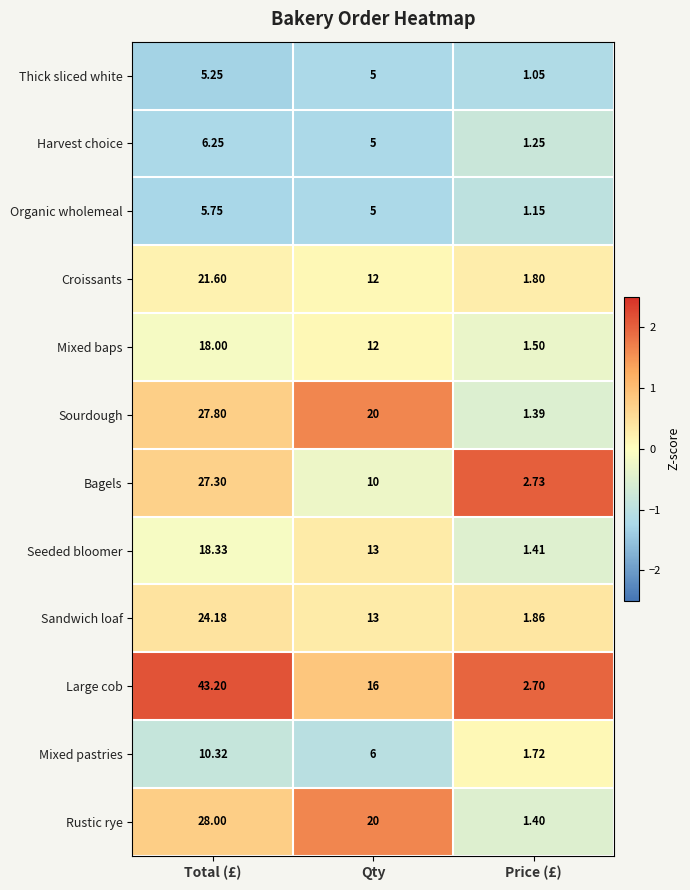

Which series has the widest spread of values?

Large cob